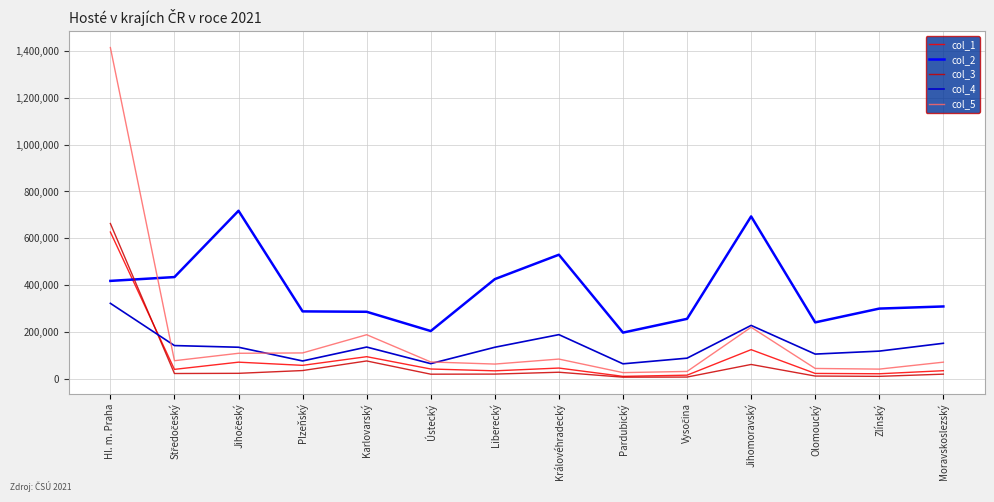

Which series has the largest total across all categories?

col_2